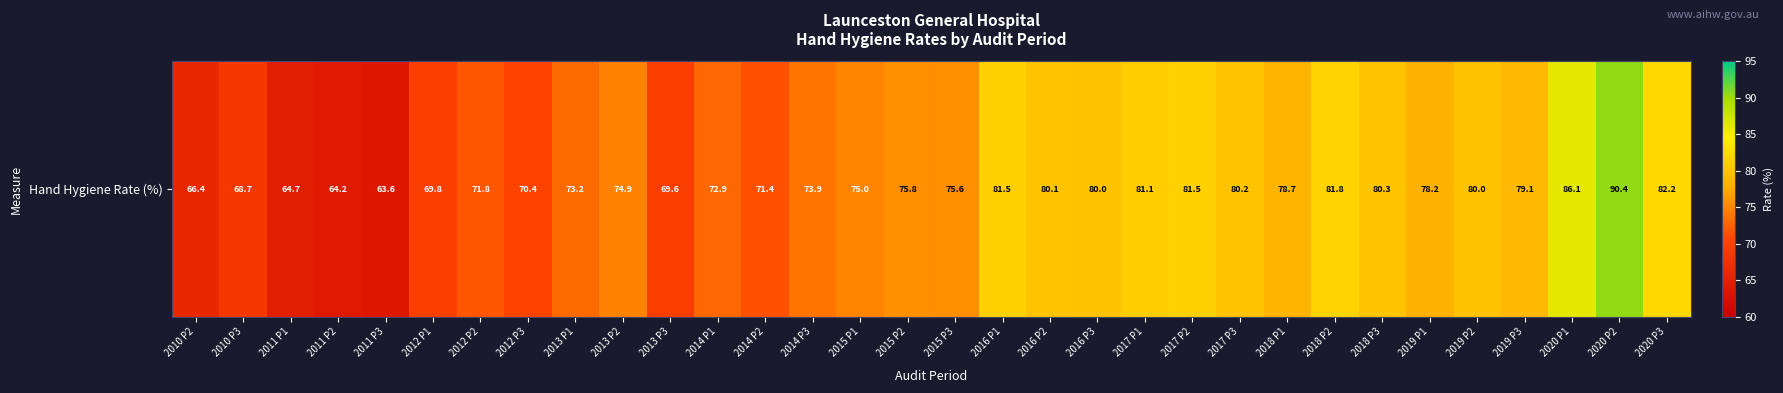

Is it true that the value at 2010 P2 is 66.4?

True